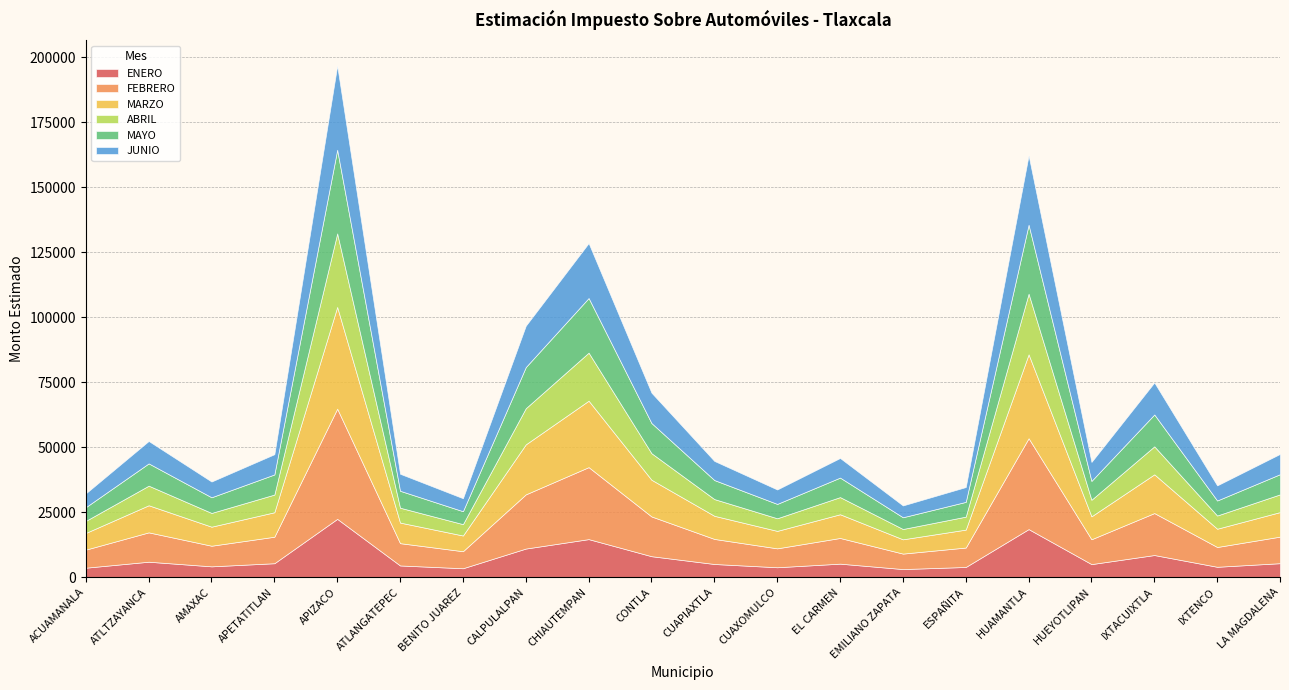

What is the average value of the FEBRERO series?

13824